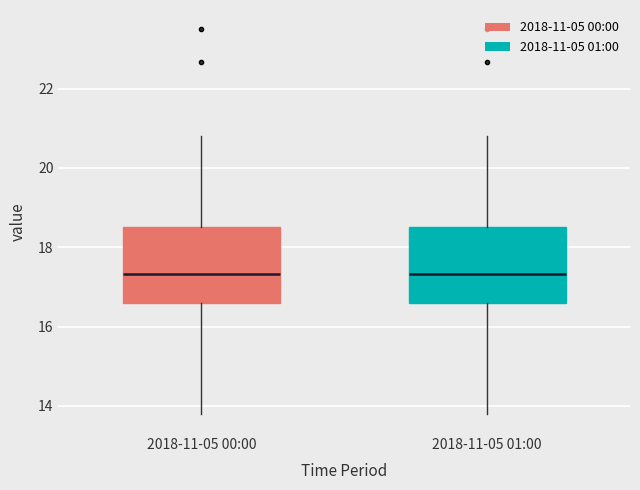

Reading left to right, transcribe this box plot: for each box, give where its median line is, the range the box spans, and where its two whiskers end, as read against the y-axis. The values are not printed on the chart, so give them approximately, as read against the axis.

2018-11-05 00:00: median 17.4, box 16.6 to 18.6, whiskers 13.8 to 20.8
2018-11-05 01:00: median 17.4, box 16.6 to 18.6, whiskers 13.8 to 20.8